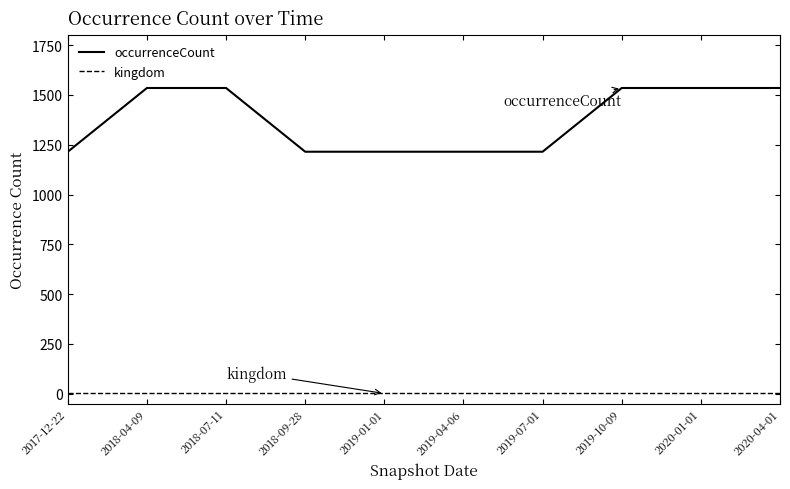

What is the difference between the highest and lowest values at 2019-07-01?

1214